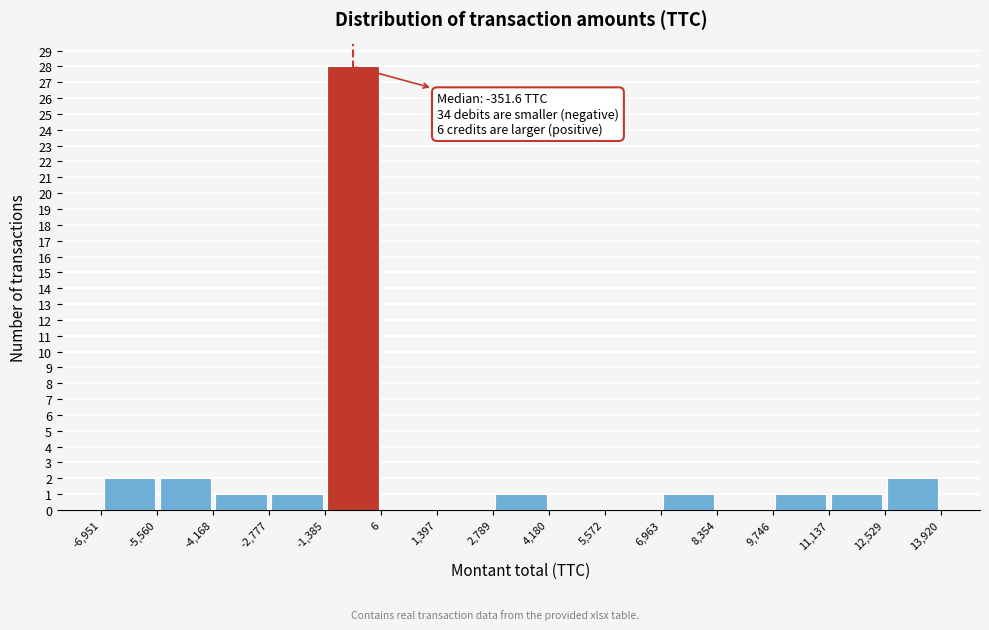

Over which range of the x-axis is the bar tallest?

-1,385 to 6